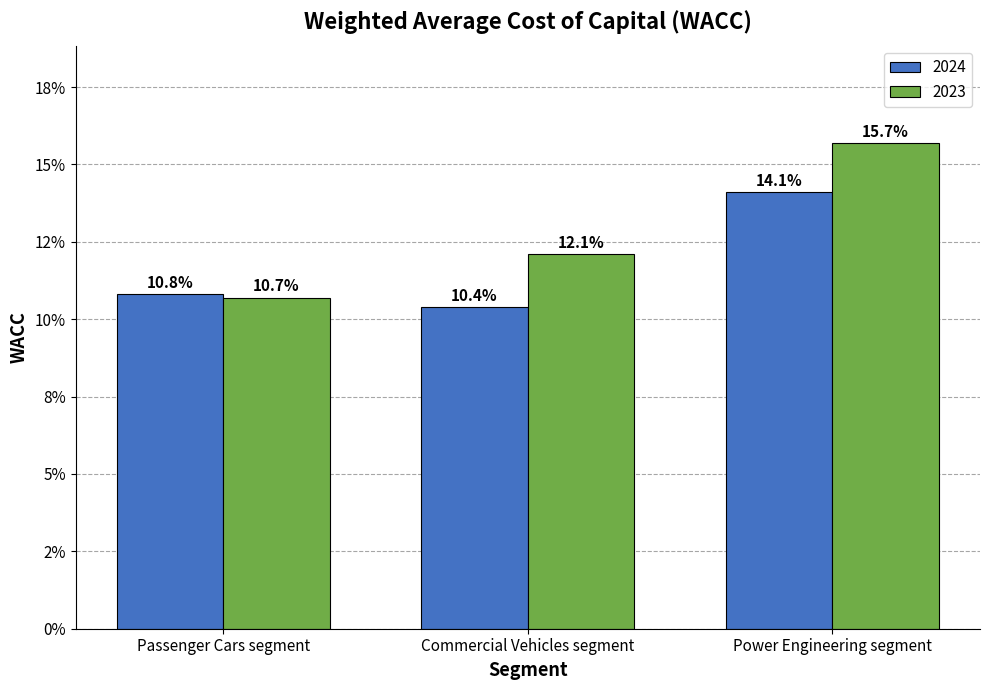

Is it true that 2023 equals 0.2 at Passenger Cars segment?

False